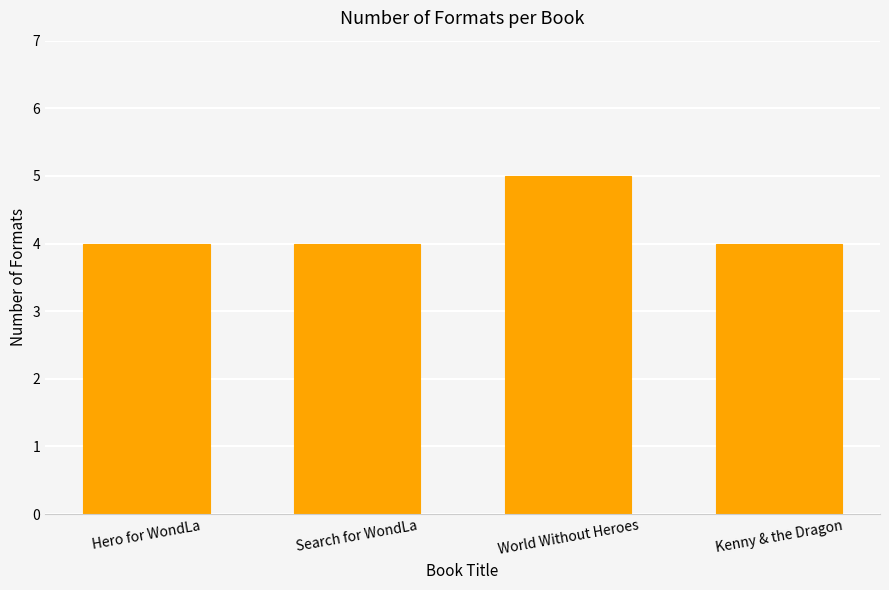

Approximately how many times larger is the value at Search for WondLa compared to Hero for WondLa?

1.0